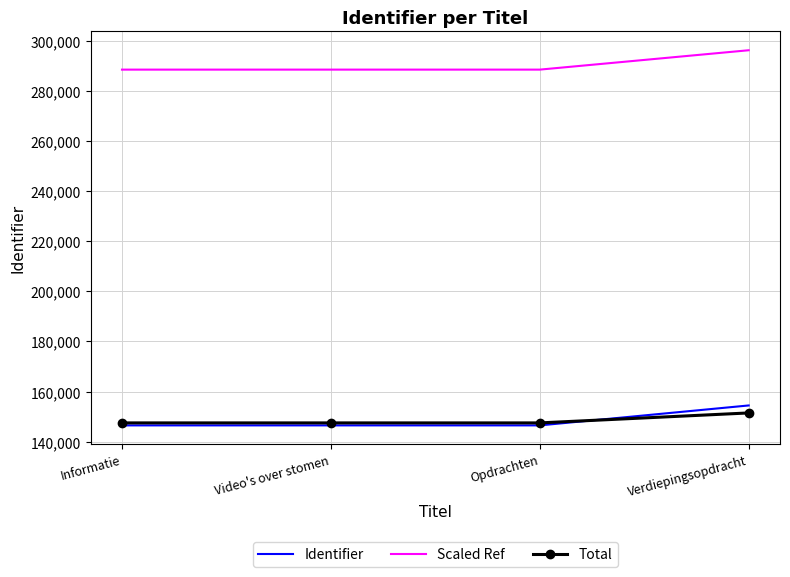

Which series has the widest spread of values?

Identifier